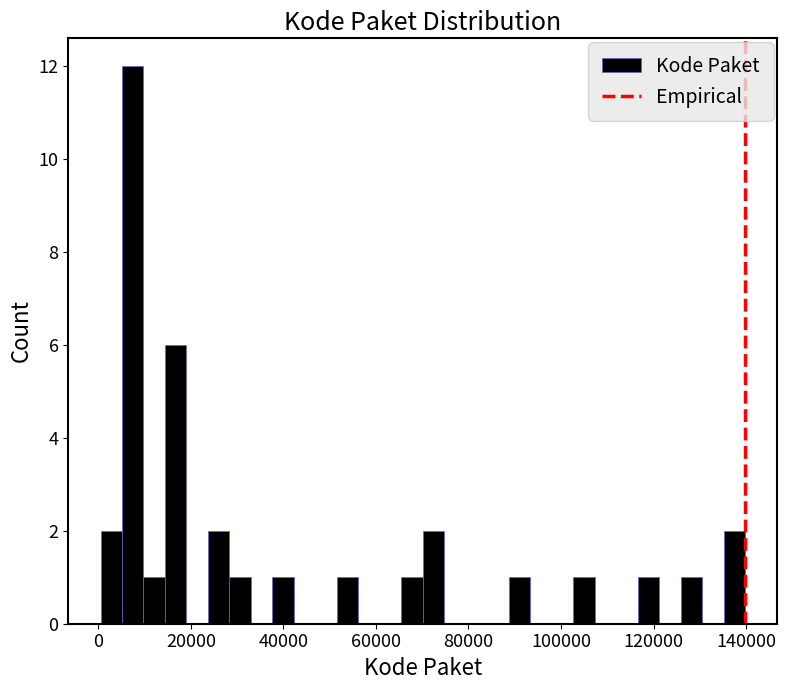

Around what value on the x-axis is the tallest bar? Give the approximate position of its centre, as read against the axis.

8000